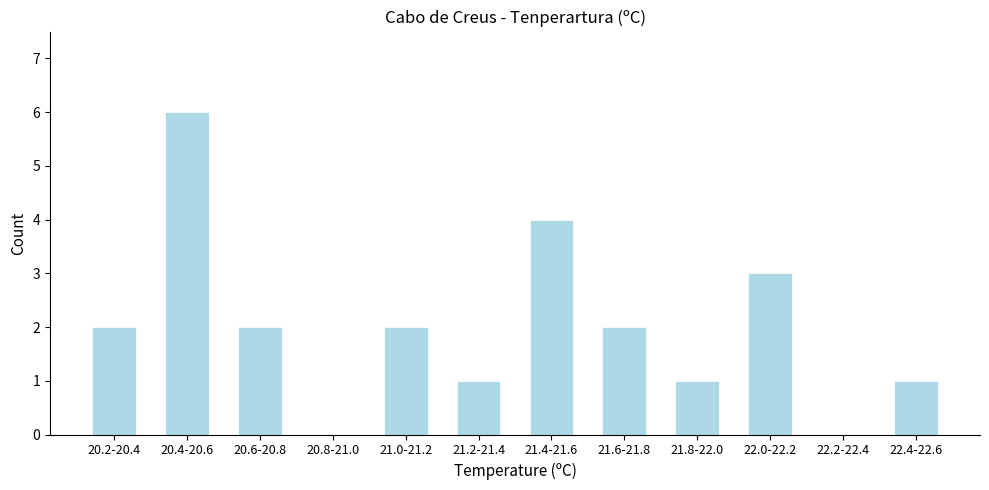

Reading left to right, transcribe all the data shown in this chart.

20.2-20.4=2	20.4-20.6=6	20.6-20.8=2	20.8-21.0=0	21.0-21.2=2	21.2-21.4=1	21.4-21.6=4	21.6-21.8=2	21.8-22.0=1	22.0-22.2=3	22.2-22.4=0	22.4-22.6=1